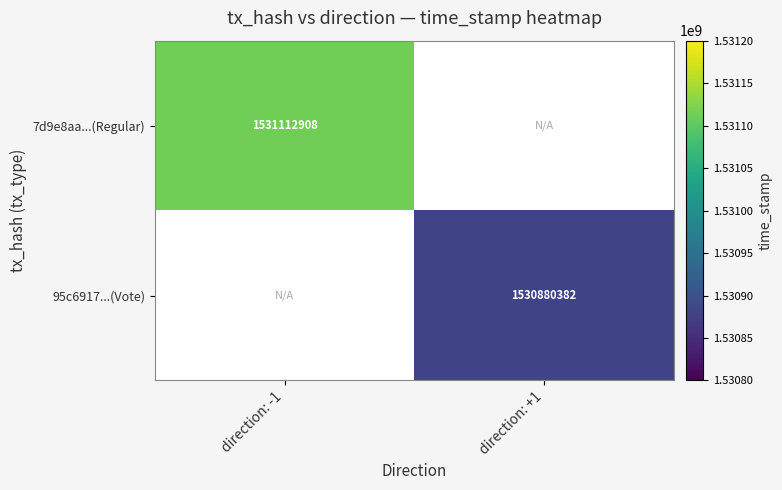

The 95c6917...(Vote) series shows 2325497786 at direction: +1. True or false?

False